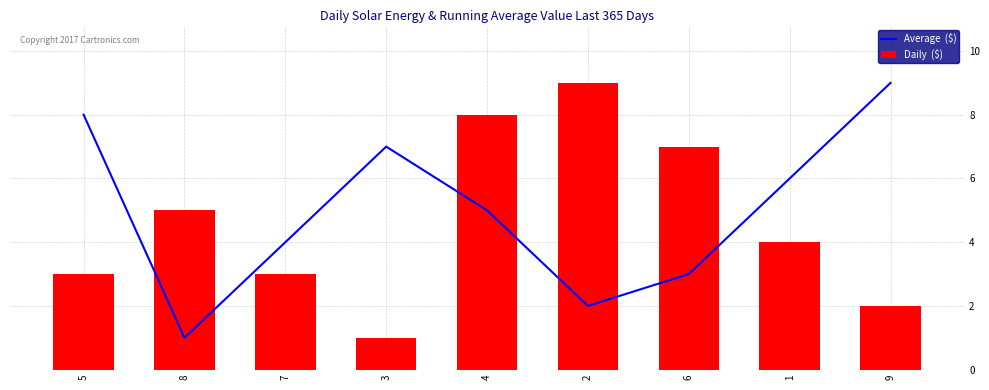

What is the maximum value shown in the chart?

9